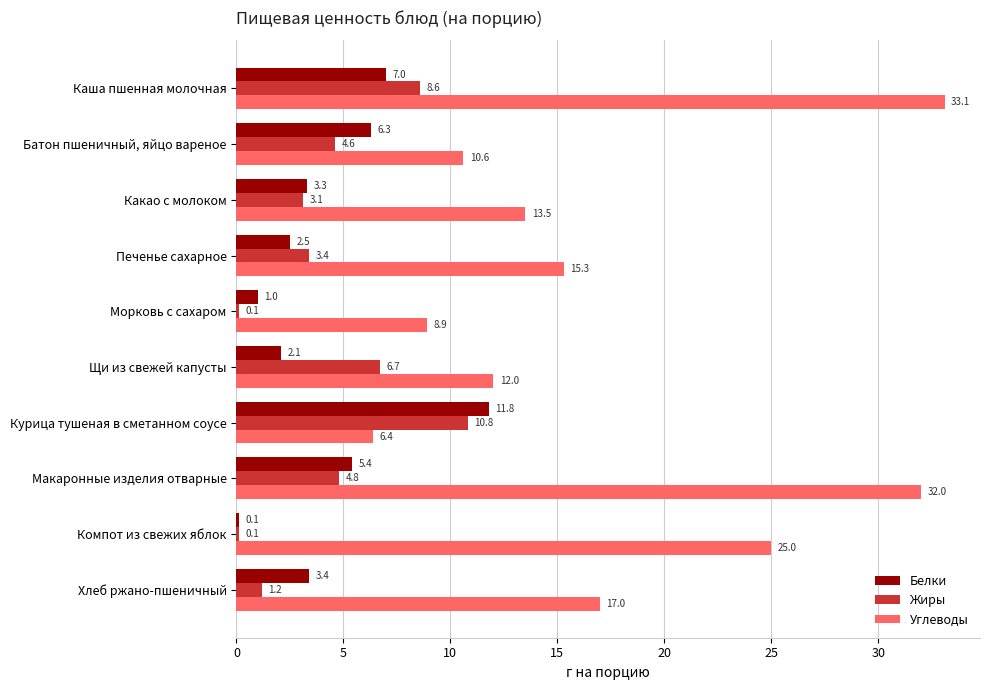

Is it true that Углеводы equals 15.3 at Печенье сахарное?

True